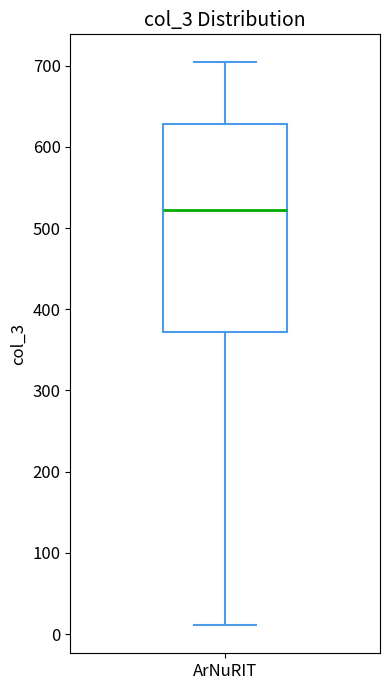

Read this box plot against the y-axis: the position of the median line, the range covered by the box, and the ends of both whiskers. The values are not printed on the chart, so give them approximately, as read against the axis.

median 520, box 370 to 630, whiskers 10 to 700